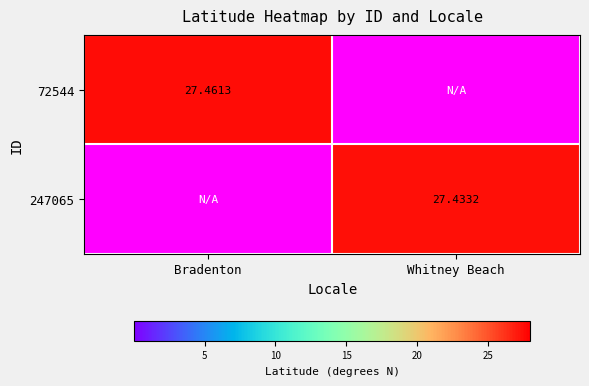

Is the value of 247065 at Whitney Beach greater than the value of 72544 at Bradenton?

No